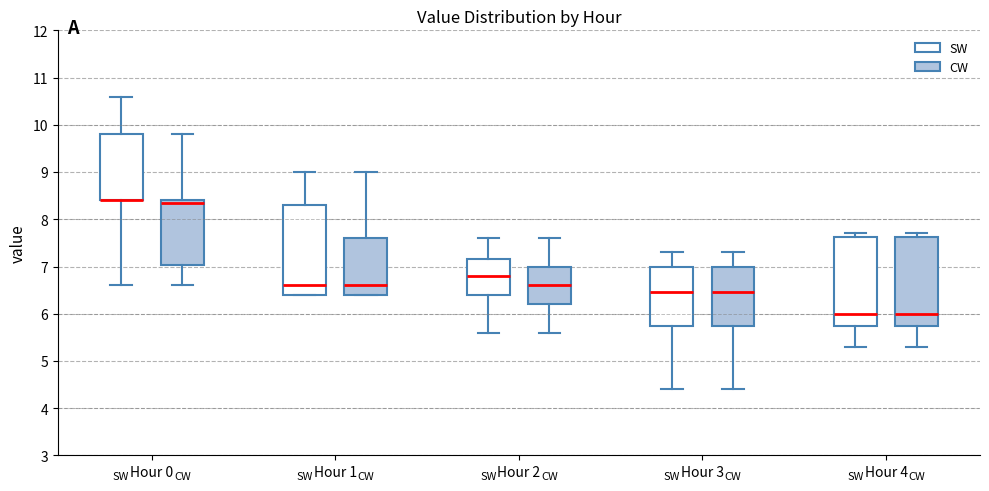

Reading left to right, read every box against the y-axis: the position of its median line, the range the box covers, and the ends of its whiskers. The values are not printed on the chart, so give them approximately, as read against the axis.

Hour 0 (SW): median 8.4 (drawn on the box's lower edge), box 8.4 to 9.8, whiskers 6.6 to 10.6
Hour 0 (CW): median 8.4 (just below the box's upper edge), box 7.0 to 8.4, whiskers 6.6 to 9.8
Hour 1 (SW): median 6.6, box 6.4 to 8.3, whiskers 6.4 to 9.0
Hour 1 (CW): median 6.6, box 6.4 to 7.6, whiskers 6.4 to 9.0
Hour 2 (SW): median 6.8, box 6.4 to 7.2, whiskers 5.6 to 7.6
Hour 2 (CW): median 6.6, box 6.2 to 7.0, whiskers 5.6 to 7.6
Hour 3 (SW): median 6.5, box 5.8 to 7.0, whiskers 4.4 to 7.3
Hour 3 (CW): median 6.5, box 5.8 to 7.0, whiskers 4.4 to 7.3
Hour 4 (SW): median 6.0, box 5.8 to 7.6, whiskers 5.3 to 7.7
Hour 4 (CW): median 6.0, box 5.8 to 7.6, whiskers 5.3 to 7.7